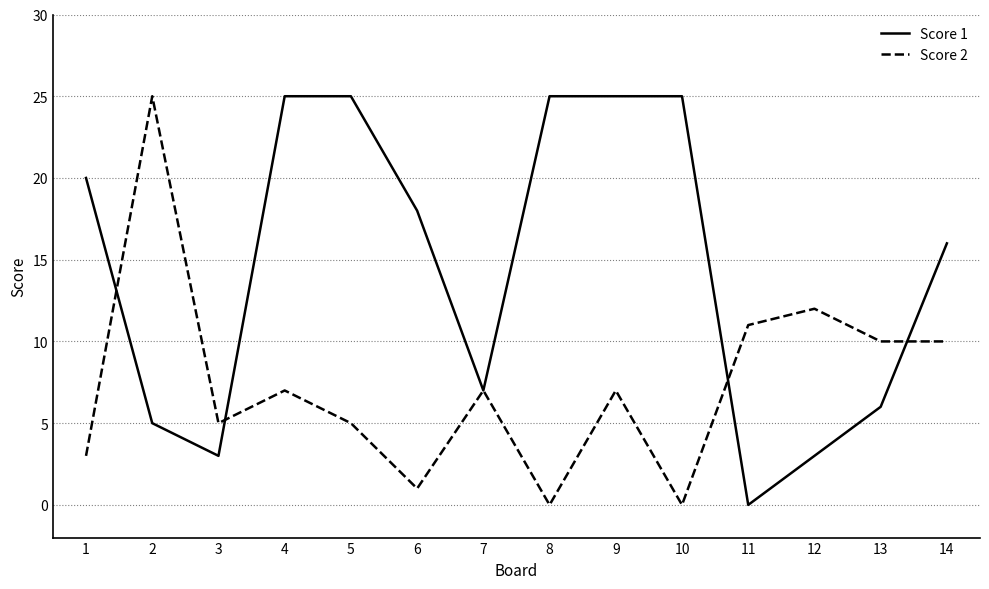

What are all the series names shown in the legend?

Score 1, Score 2